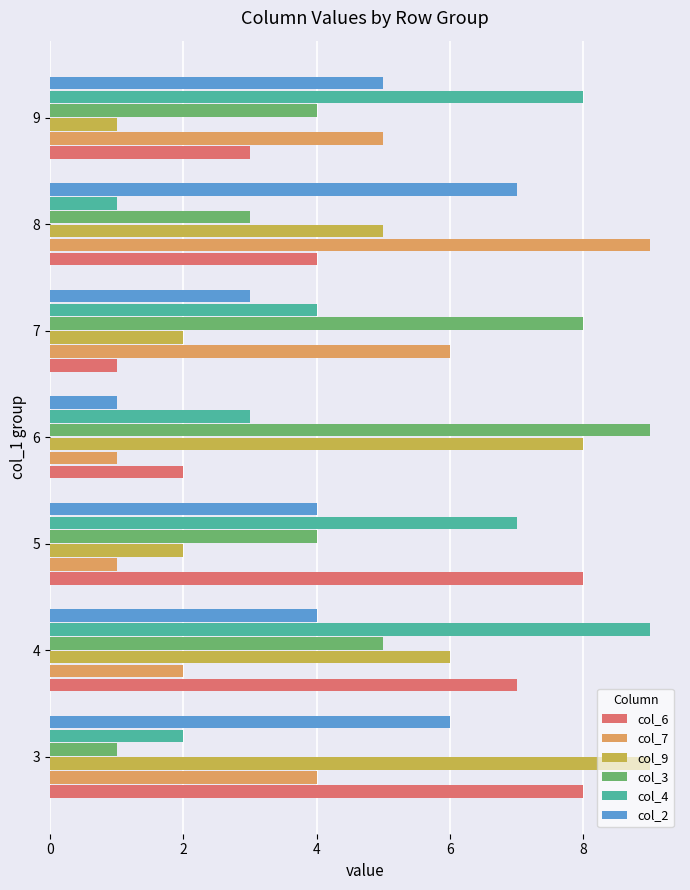

The value of col_6 at 8 is 7. True or false?

False